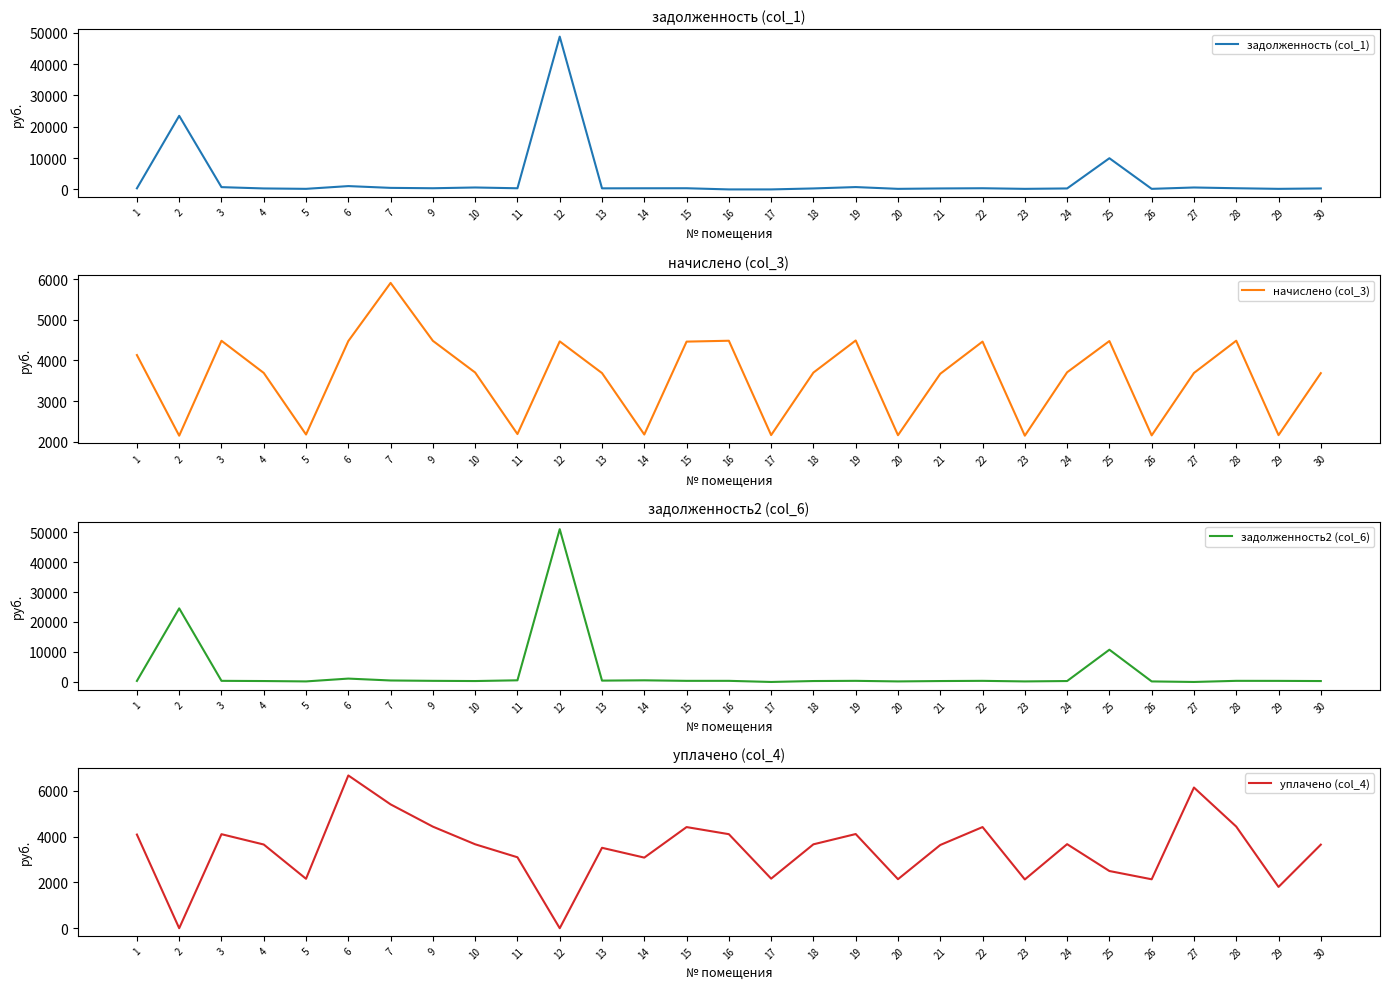

What is the difference between the highest and lowest values at 29?

1985.9